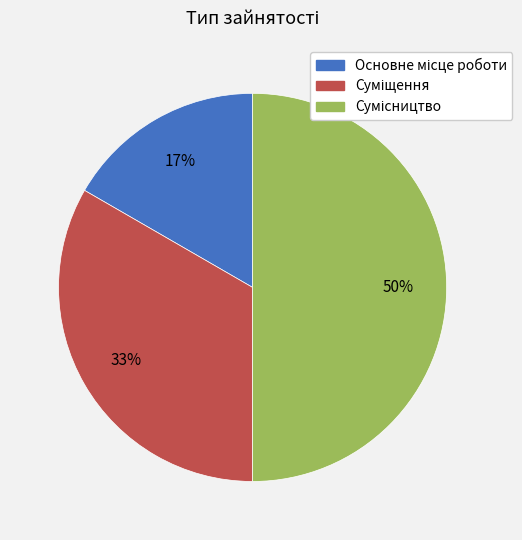

To the nearest percent, what is the average slice percentage?

33%